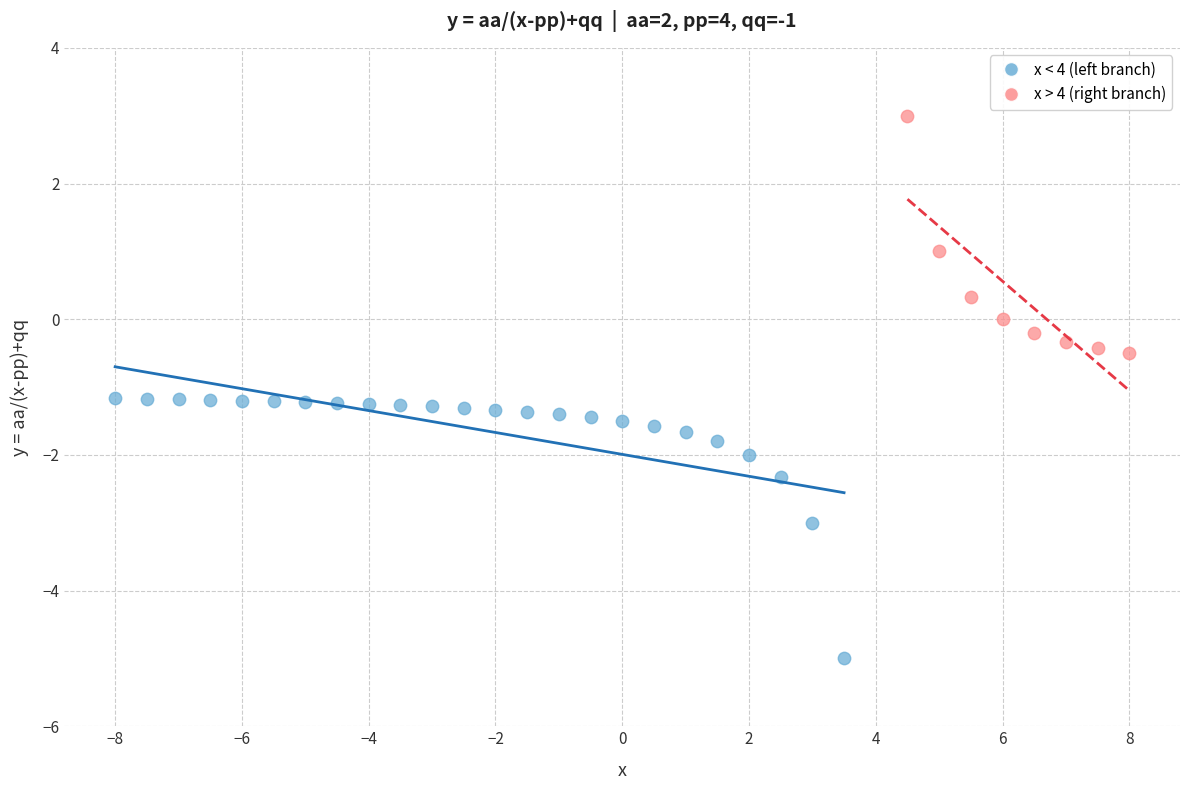

What are all the series names shown in the legend?

x < 4 (left branch), x > 4 (right branch)